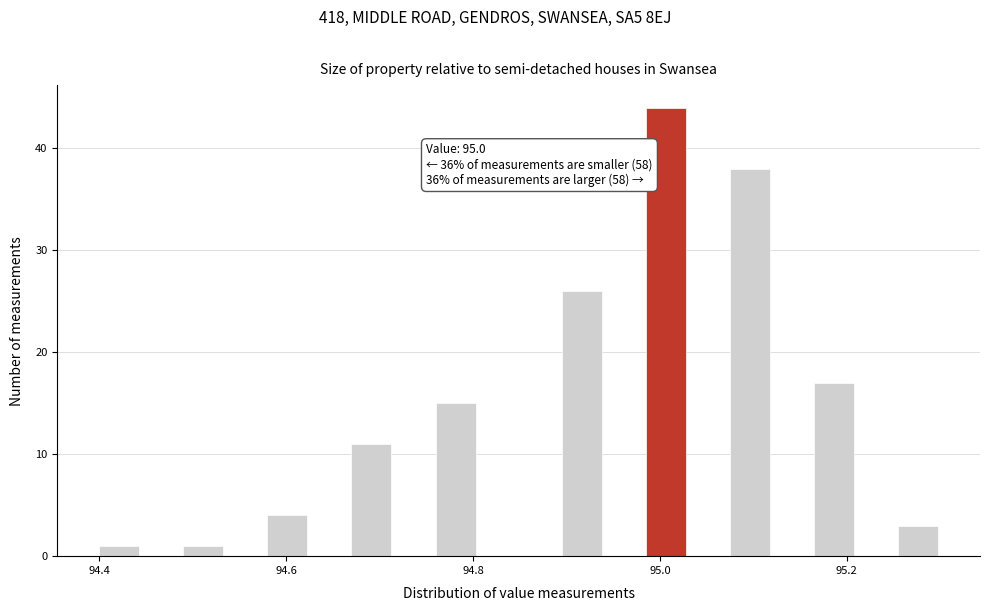

Around what value on the x-axis is the tallest bar? Give the approximate position of its centre, as read against the axis.

95.00